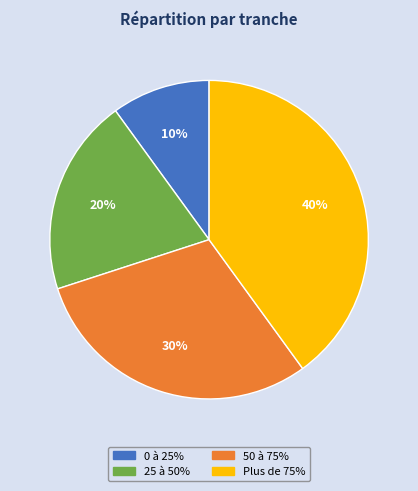

To the nearest percent, what is the average slice percentage?

25%